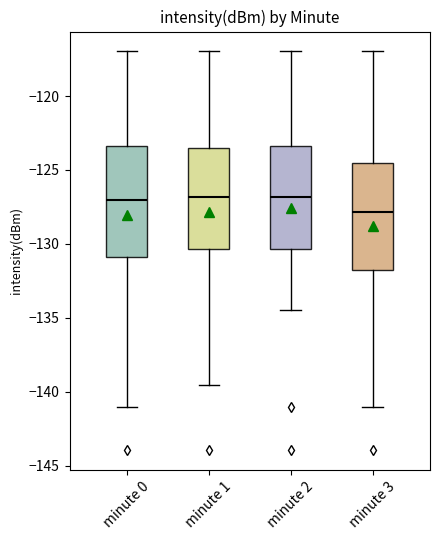

Reading left to right, transcribe this box plot: for each box, give where its median line is, the range the box spans, and where its two whiskers end, as read against the y-axis. The values are not printed on the chart, so give them approximately, as read against the axis.

minute 0: median -127.0, box -131.0 to -123.5, whiskers -141.0 to -117.0
minute 1: median -127.0, box -130.5 to -123.5, whiskers -139.5 to -117.0
minute 2: median -127.0, box -130.5 to -123.5, whiskers -134.5 to -117.0
minute 3: median -128.0, box -132.0 to -124.5, whiskers -141.0 to -117.0